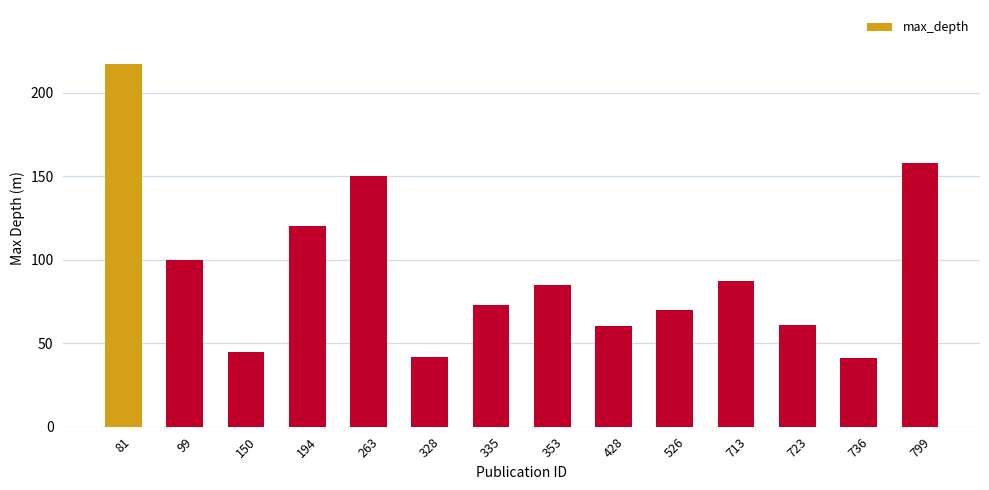

What is the difference between the values at 526 and 335?

3